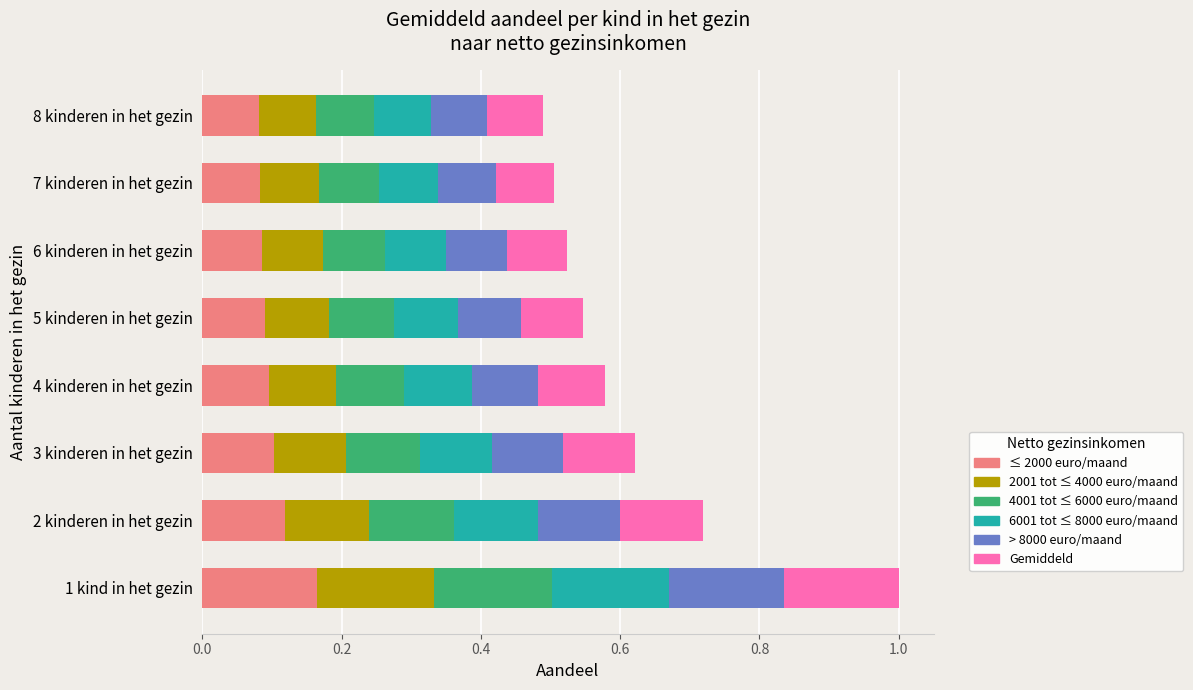

What is the total value across all series at 1 kind in het gezin?

1.0